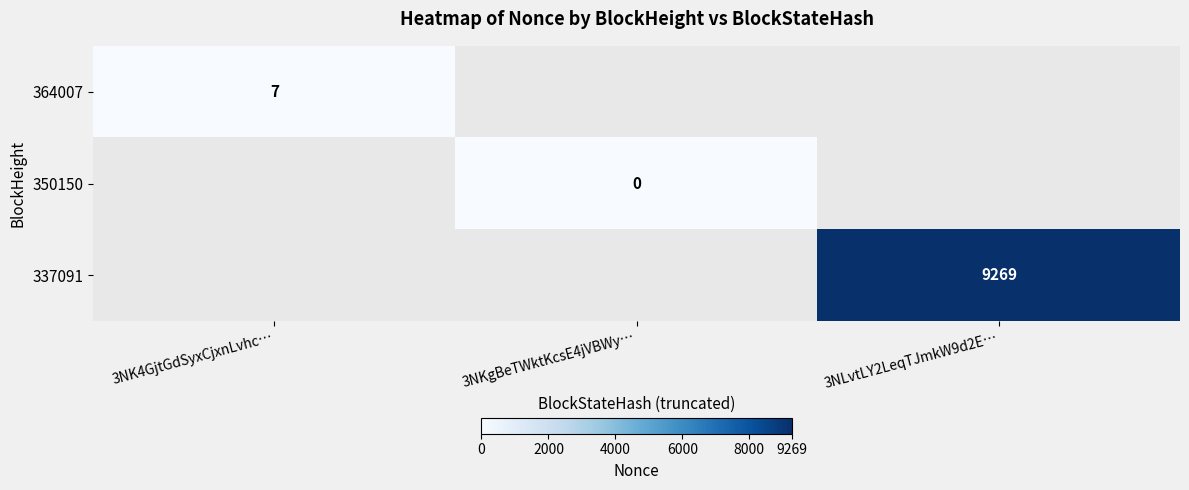

Which has a higher value, 3NKgBeTWktKcsE4jVBWy… or 3NK4GjtGdSyxCjxnLvhc…?

3NK4GjtGdSyxCjxnLvhc…